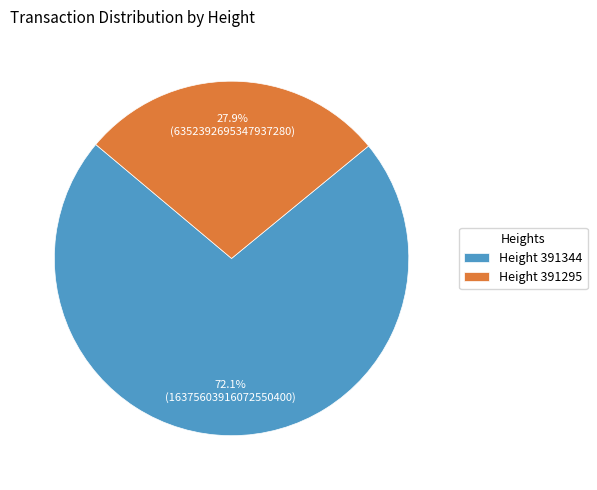

Which category has the biggest portion of the pie?

Height 391344